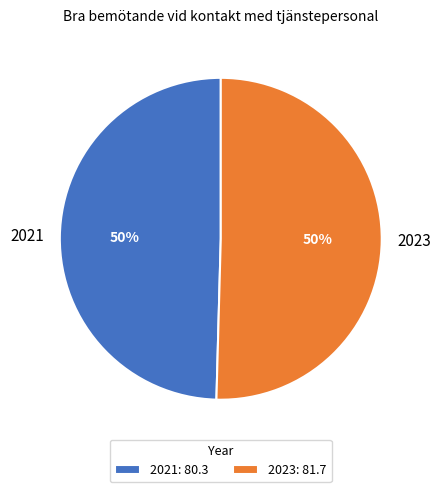

Combined, do 2021 and 2023 account for over 50%?

Yes